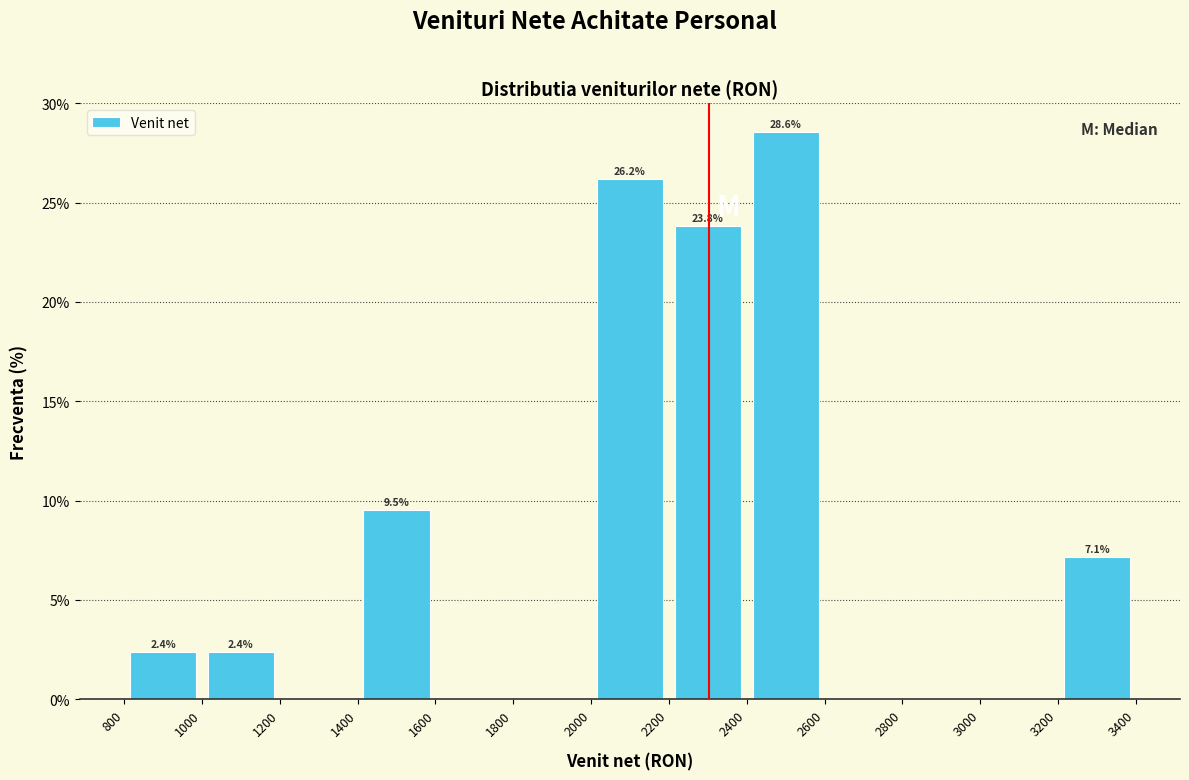

Which range on the x-axis has the tallest bar?

2400 to 2600